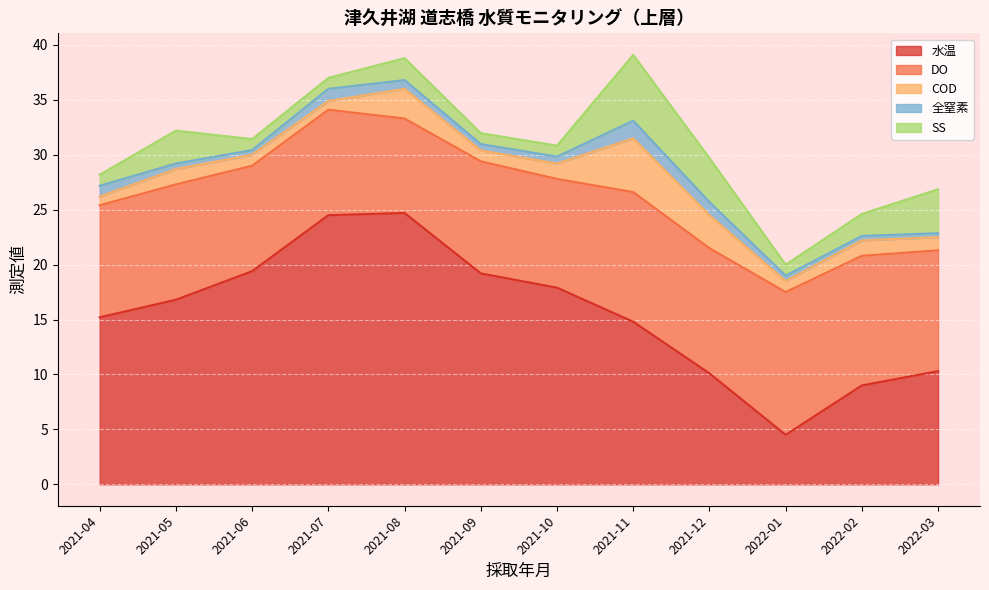

Which series has the largest total across all categories?

水温